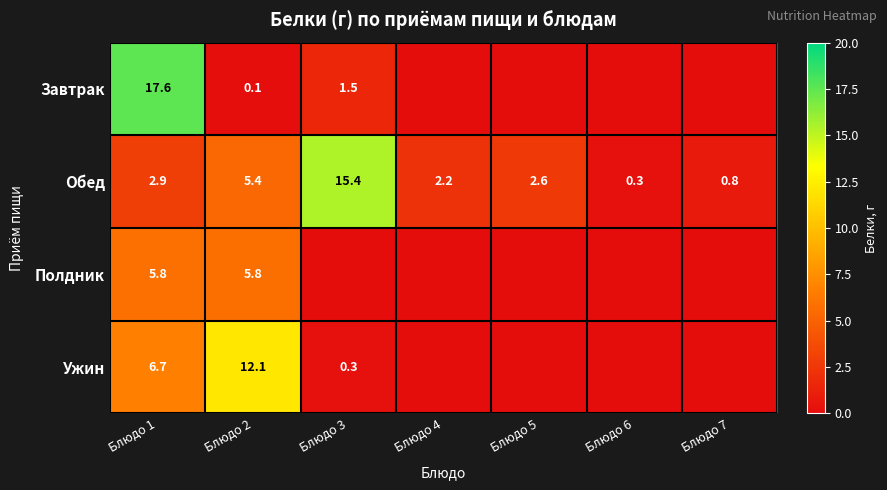

Which category has the lowest value in the Обед series?

Блюдо 6